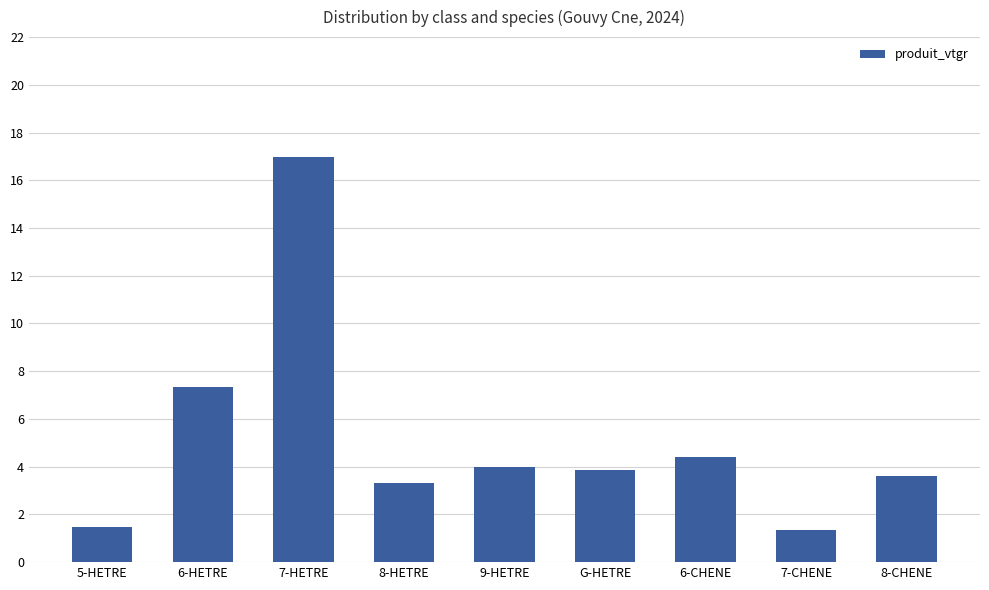

What is the ratio of the value at 5-HETRE to the value at 9-HETRE?

0.4